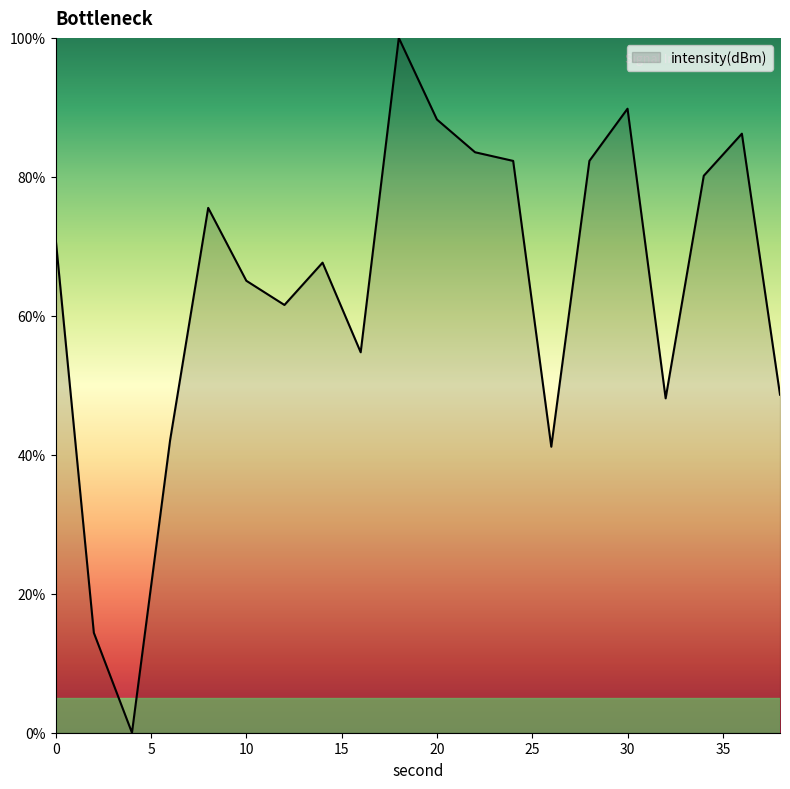

How many interior local valleys (lower than both neighbors) does the data have?

5